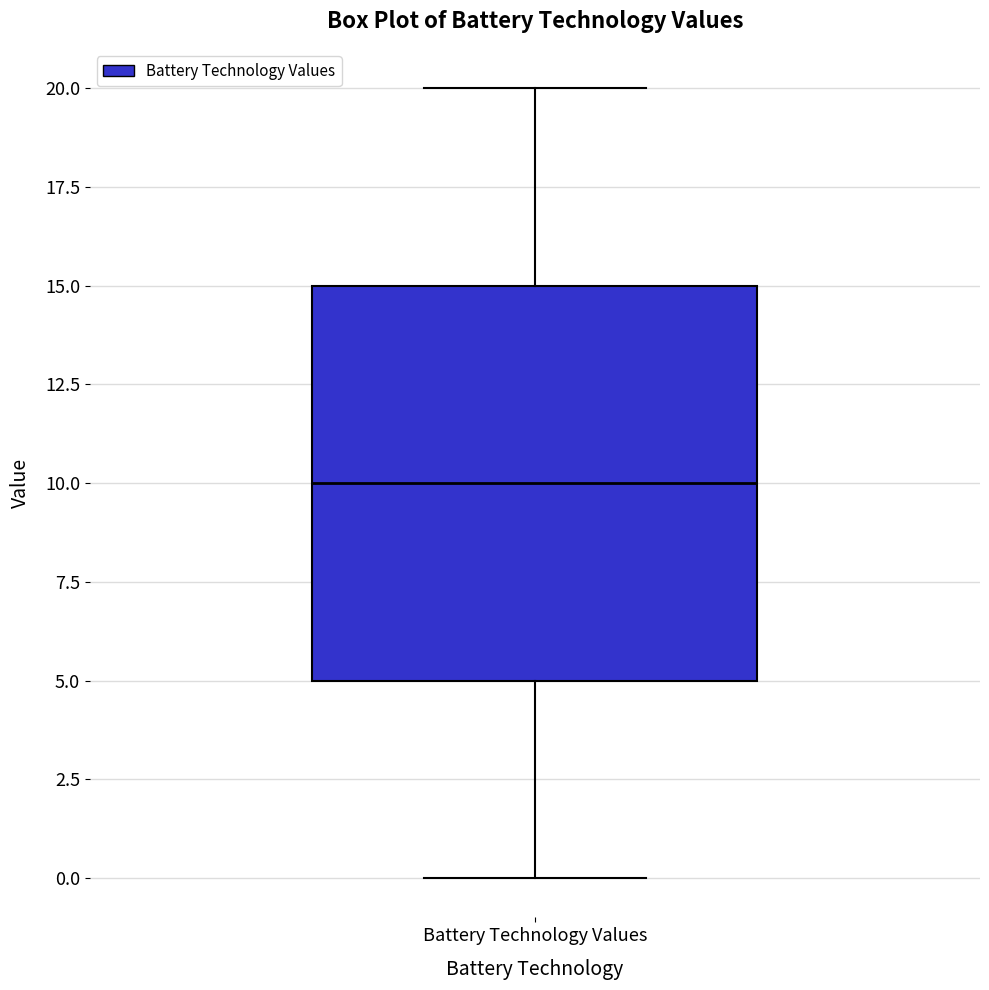

Where is the lower edge of the box for Battery Technology Values on the y-axis? The values are not printed on the chart, so give them approximately, as read against the axis.

5